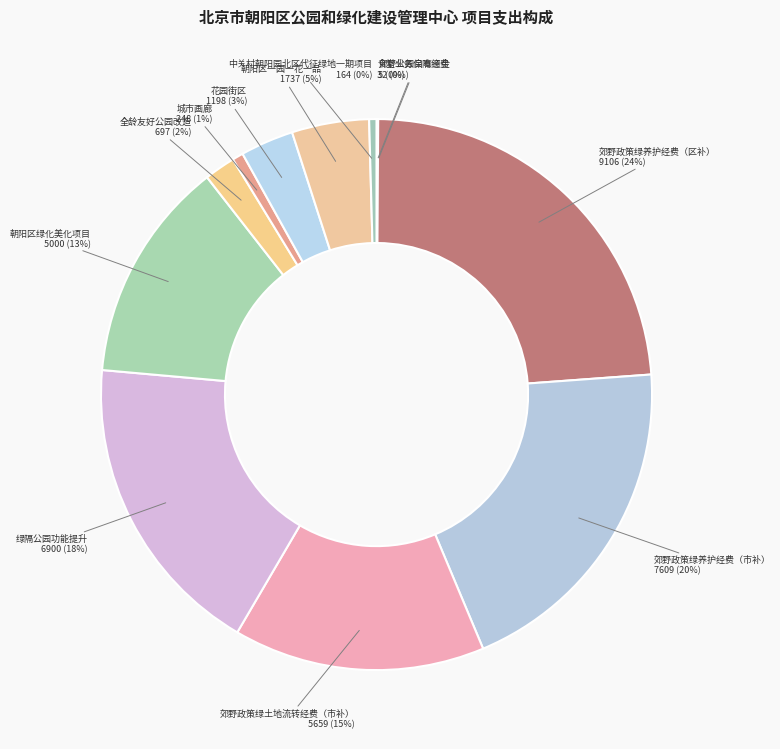

The 城市画廊 slice represents 1% of the pie. True or false?

True